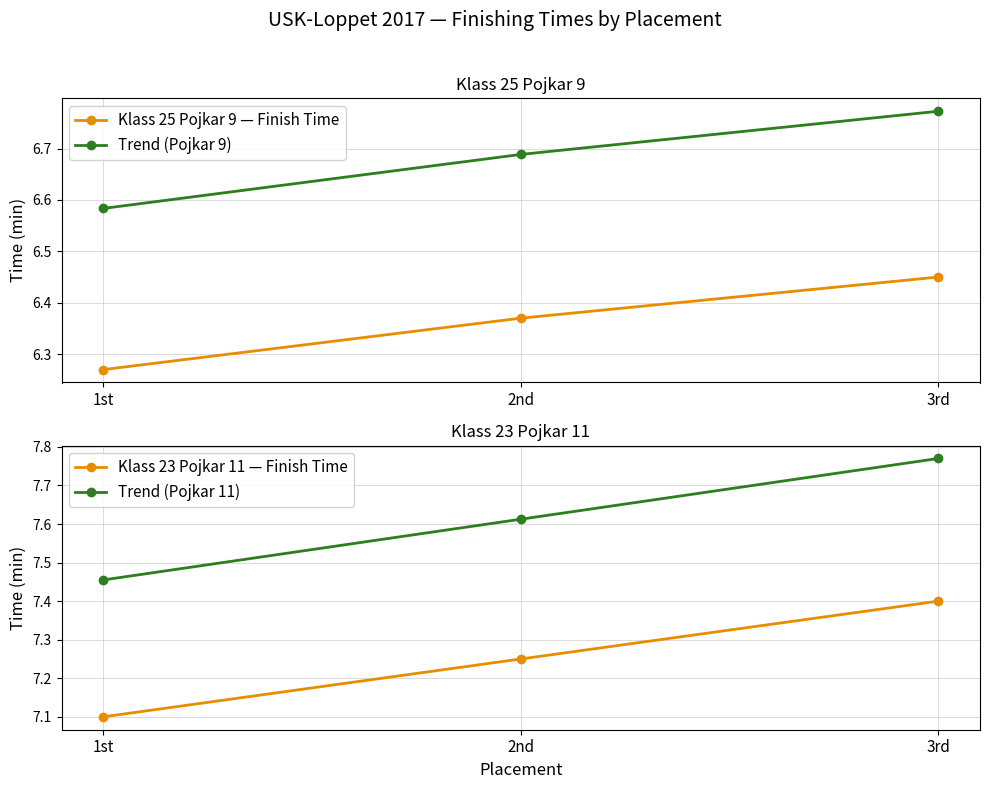

Does the chart have visible grid lines?

Yes